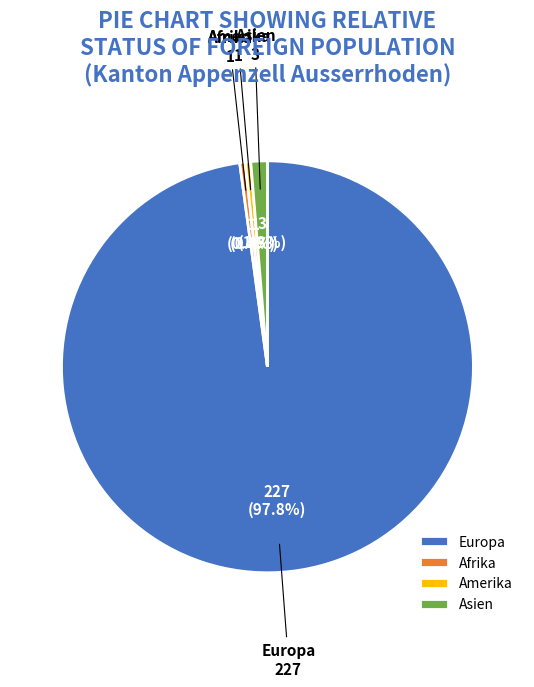

Count the number of slices in the pie.

4